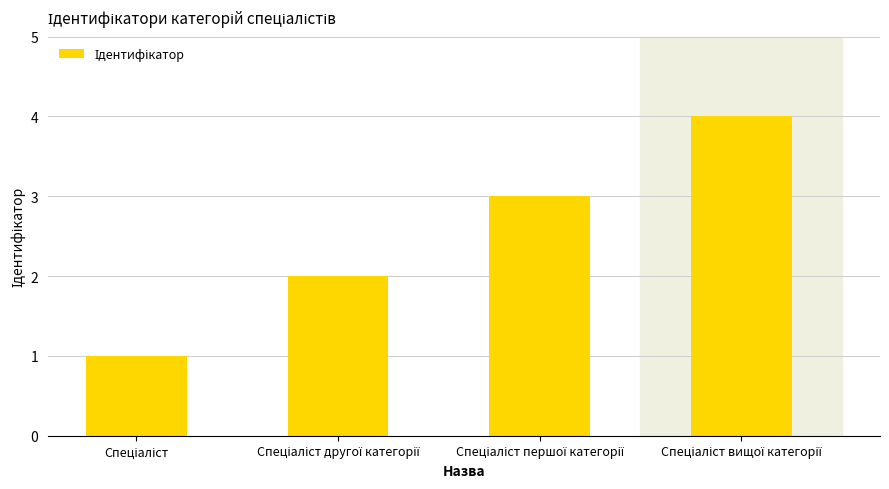

Reading left to right, what are all the values shown in this chart?

1	2	3	4